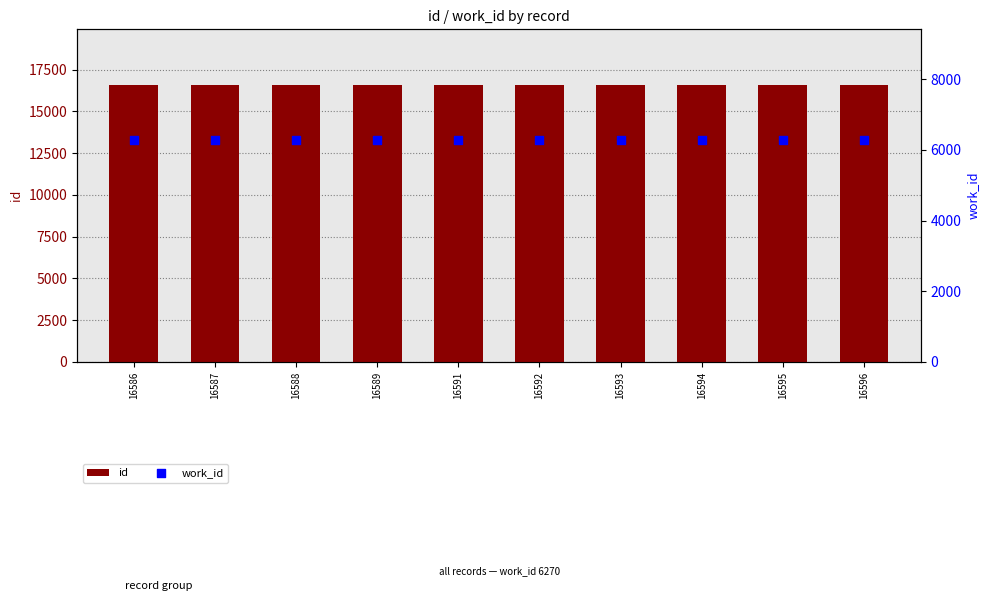

Which series has the largest Y range (max minus min)?

id